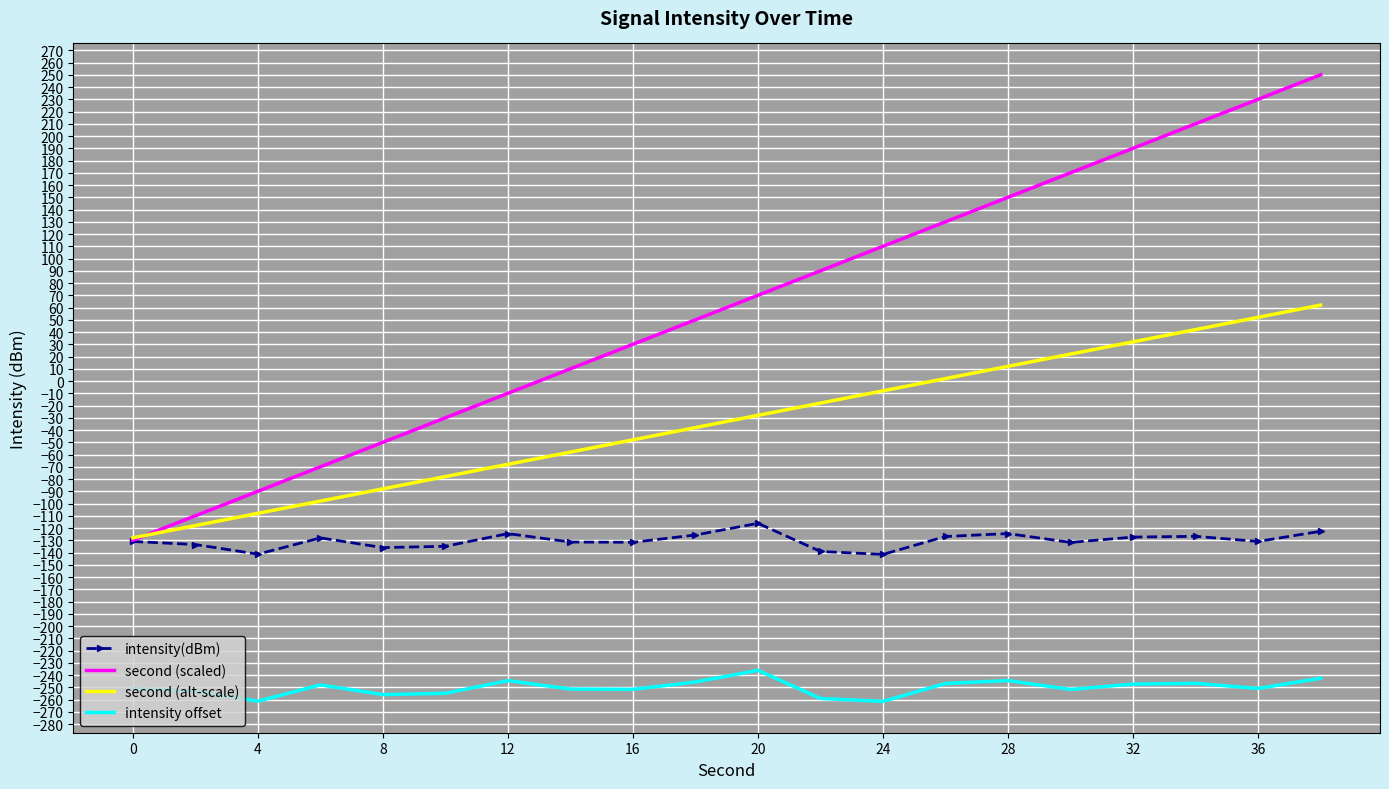

Rank the series by their average value, from highest to lowest.

second (scaled), second (alt-scale), intensity(dBm), intensity offset